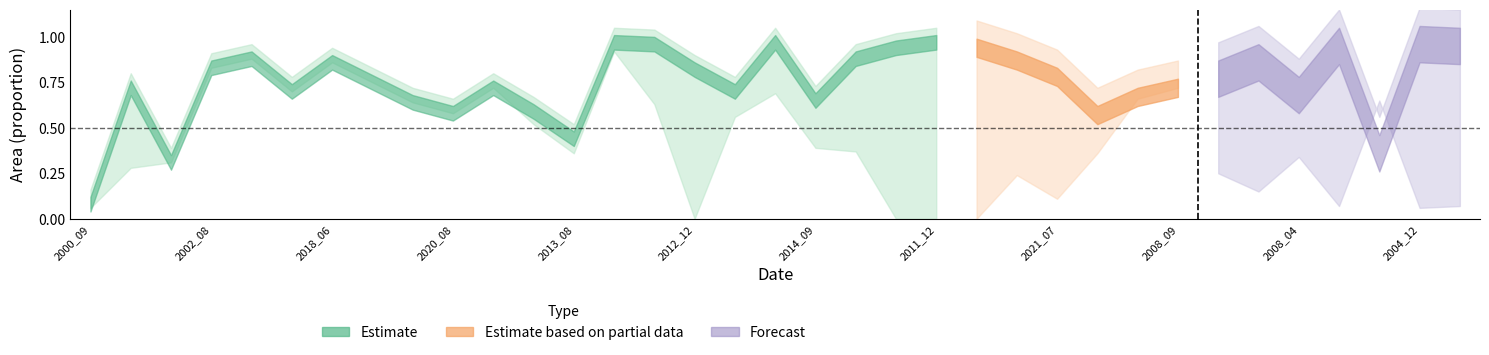

At which label is waterArea closest to 0?

2000_09